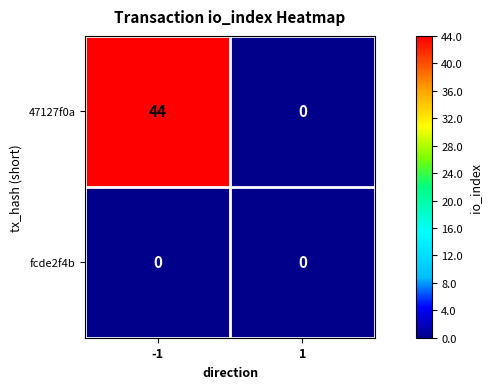

Which series changed the most between -1 and 1?

47127f0a